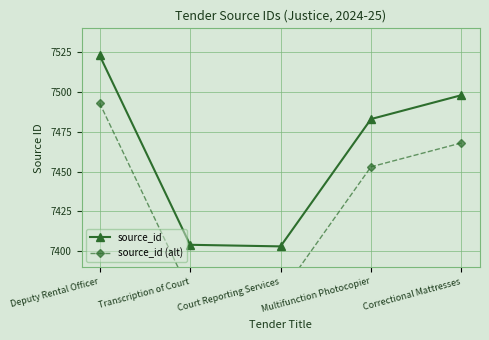

True or false: source_id (alt) and source_id cross at least once.

False